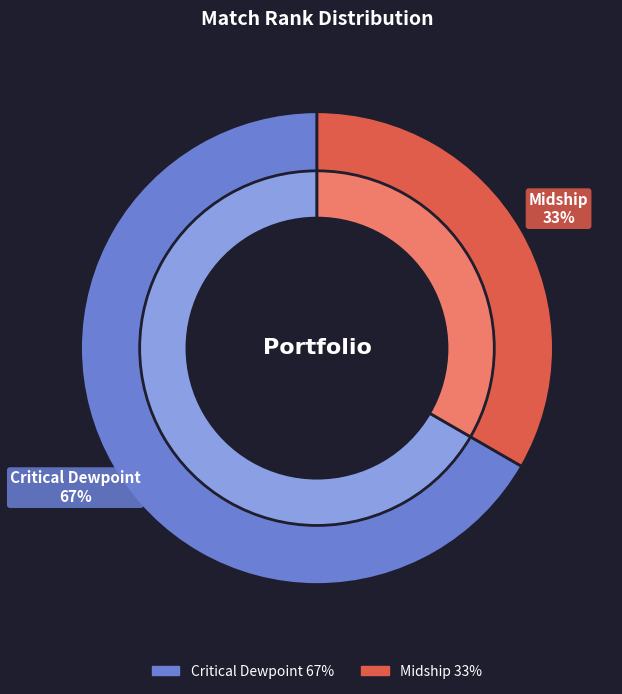

Which category accounts for the majority?

Critical Dewpoint